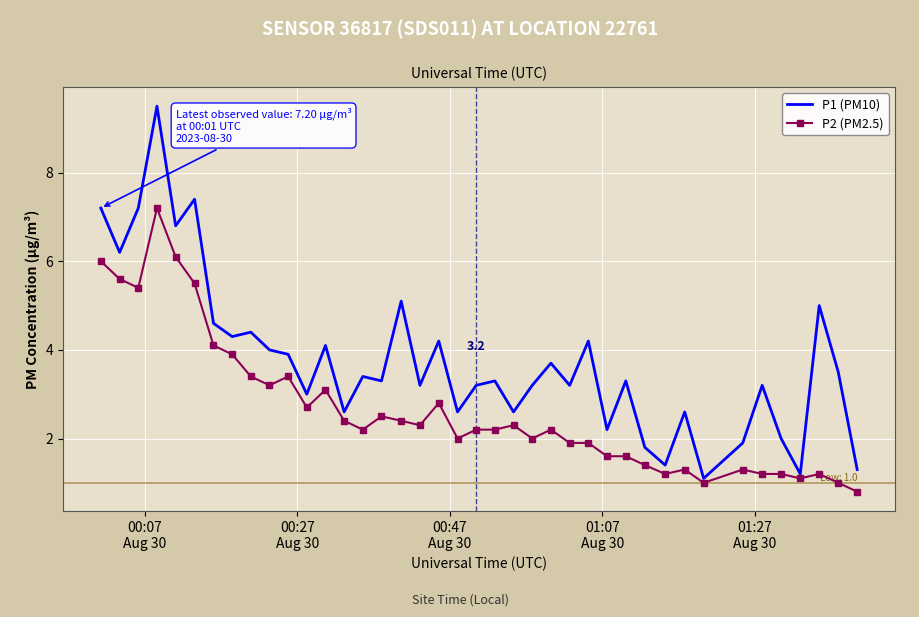

Which series has the widest spread of values?

P1 (PM10)